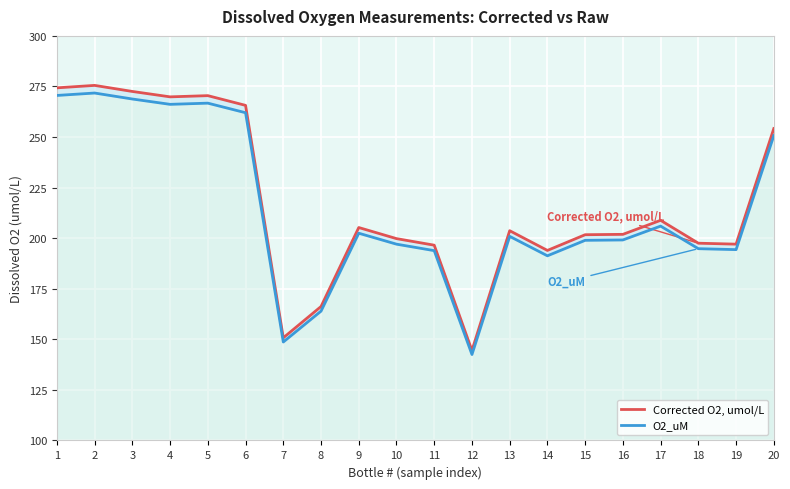

What is the difference between the maximum and minimum values in the Corrected O2, umol/L series?

131.0